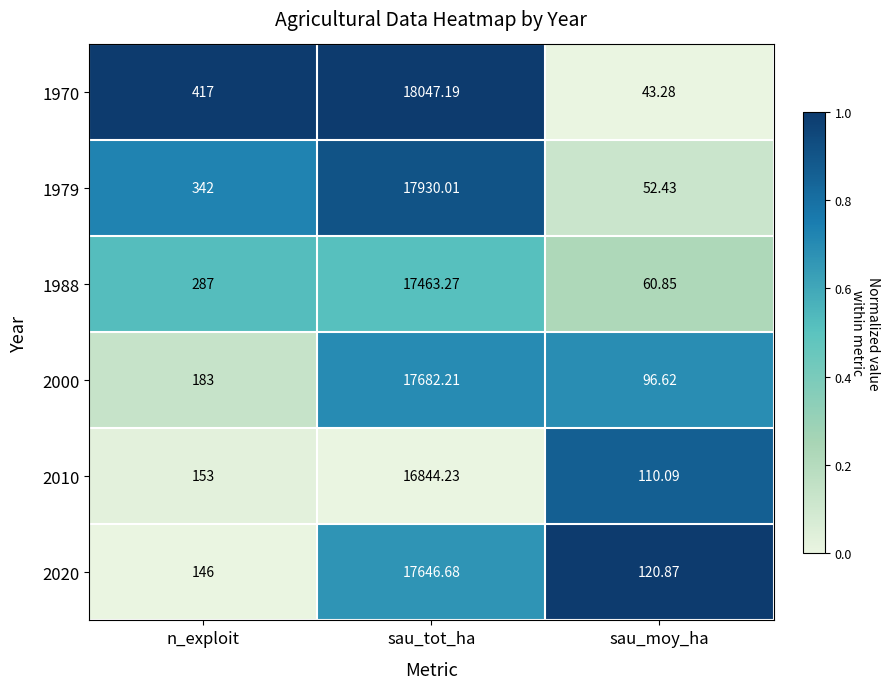

At which category is the sum across all series the highest?

sau_tot_ha